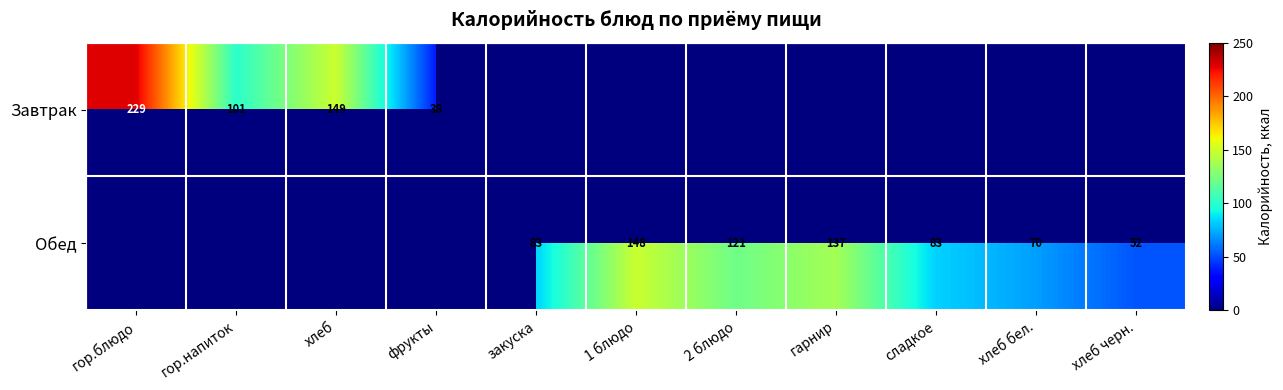

The Обед series shows 70.0 at хлеб бел.. True or false?

True